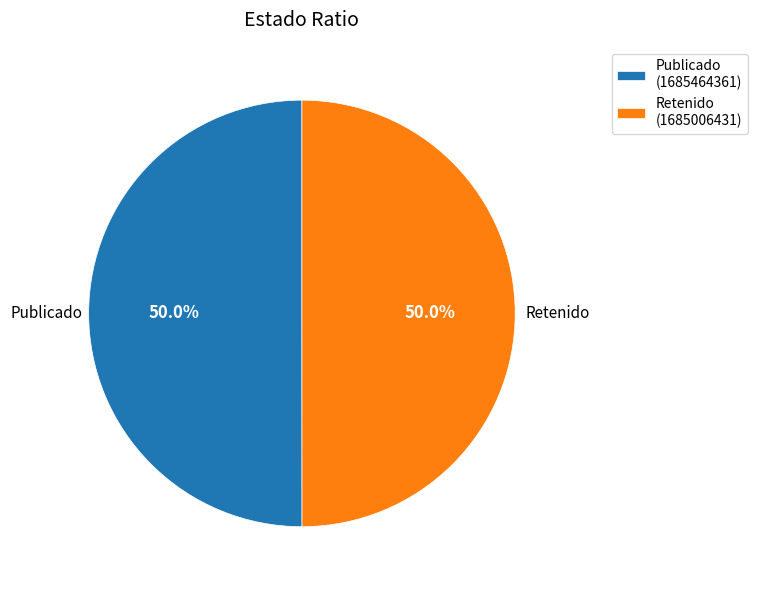

Do Retenido (1685006431) and Publicado (1685464361) together represent more than half of the pie?

Yes